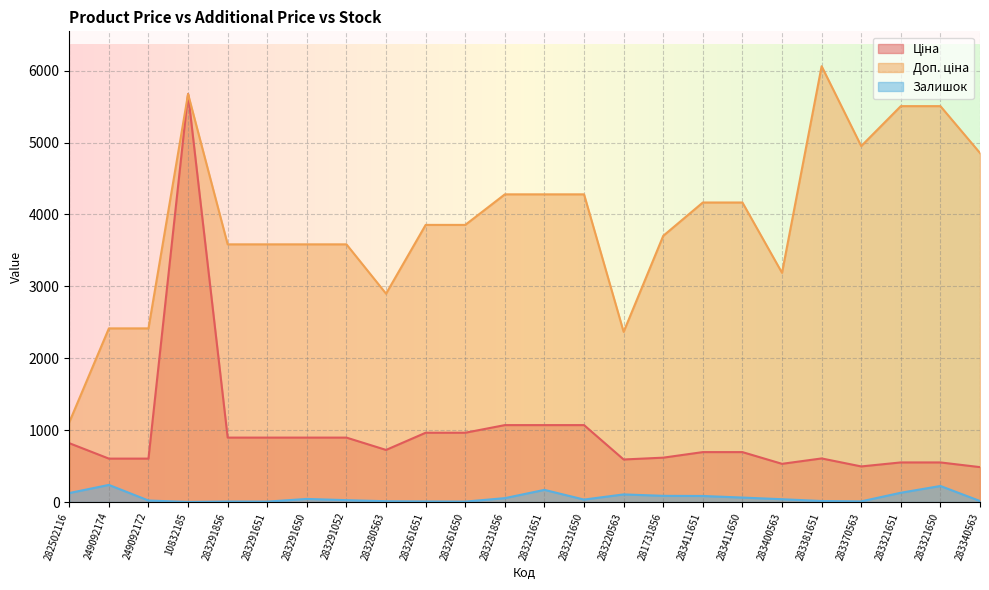

Which category has the highest value across all series?

283381651